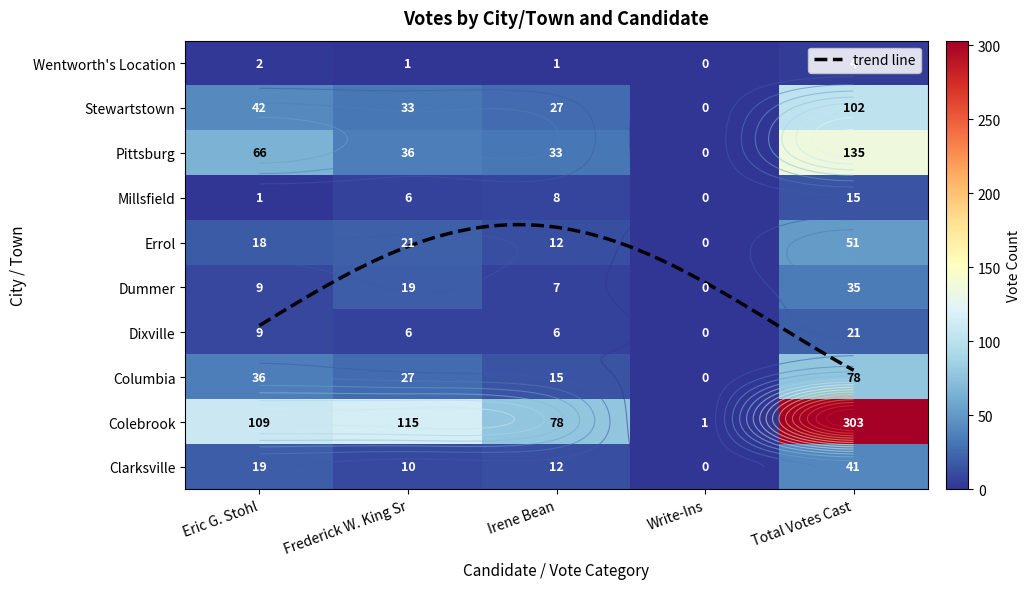

The value of Stewartstown at Write-Ins is 0. True or false?

True